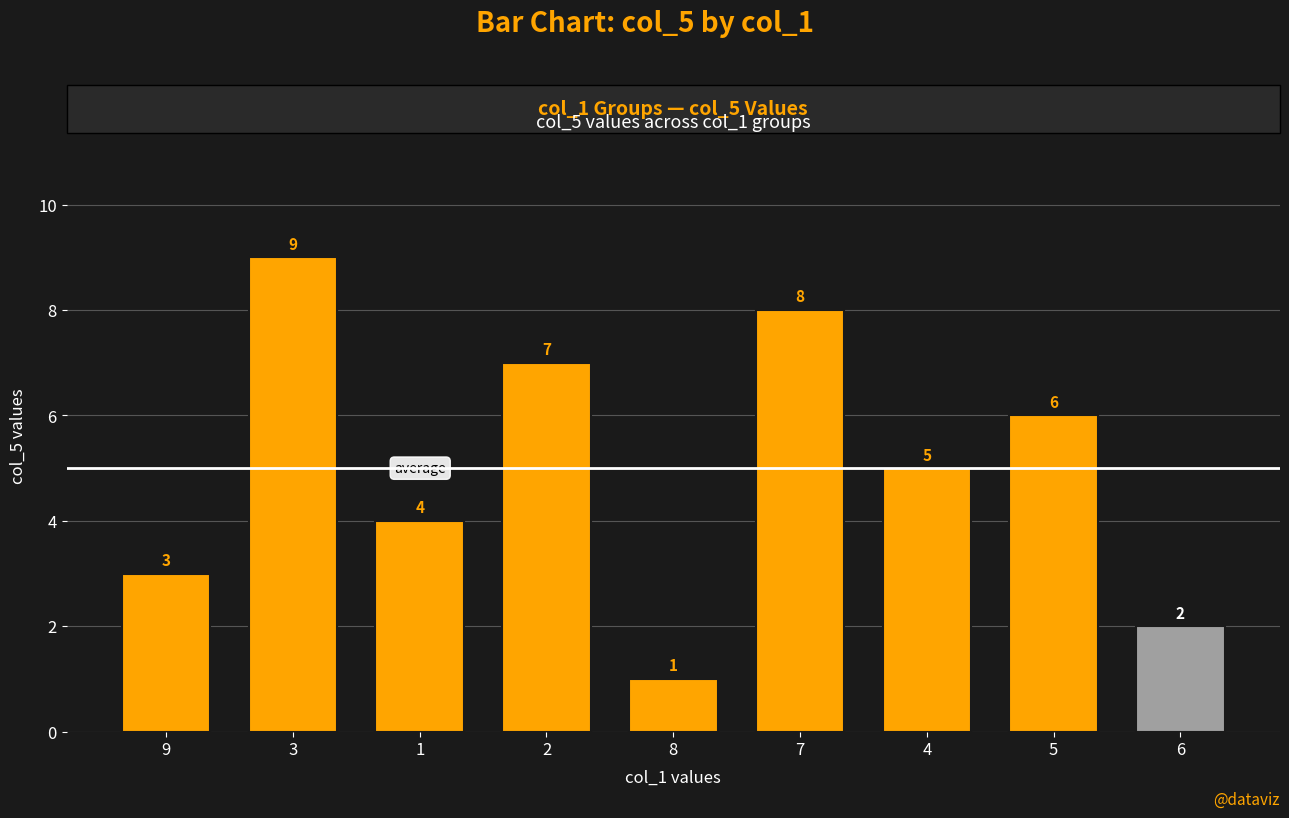

What is the average value?

5